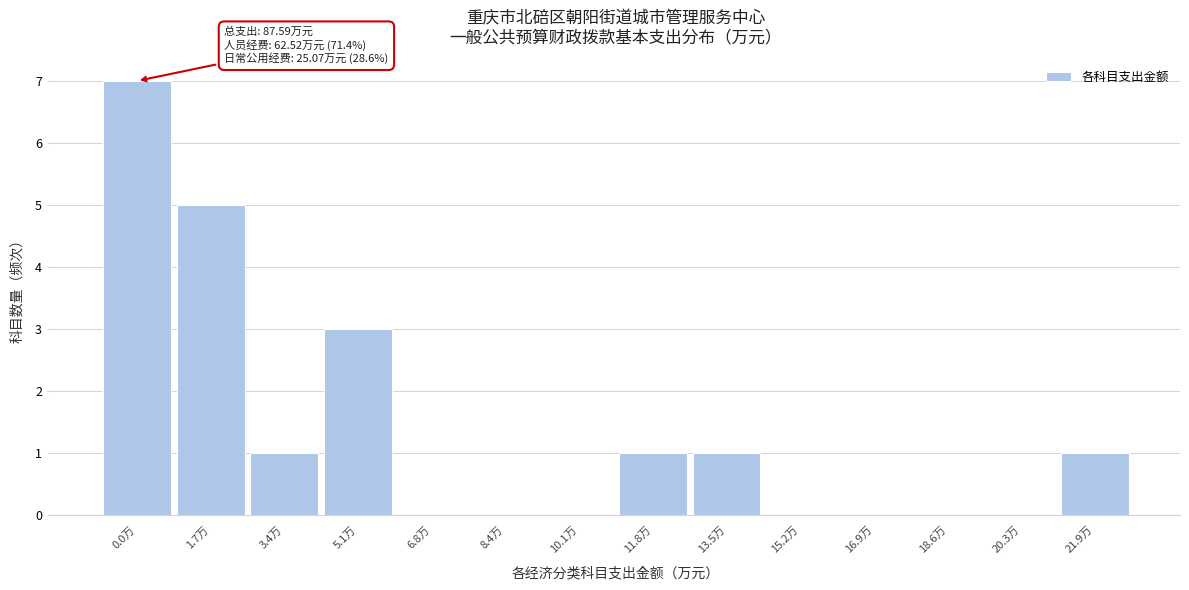

Reading right to left, extract all data points from this chart.

21.9万=1	20.3万=0	18.6万=0	16.9万=0	15.2万=0	13.5万=1	11.8万=1	10.1万=0	8.4万=0	6.8万=0	5.1万=3	3.4万=1	1.7万=5	0.0万=7